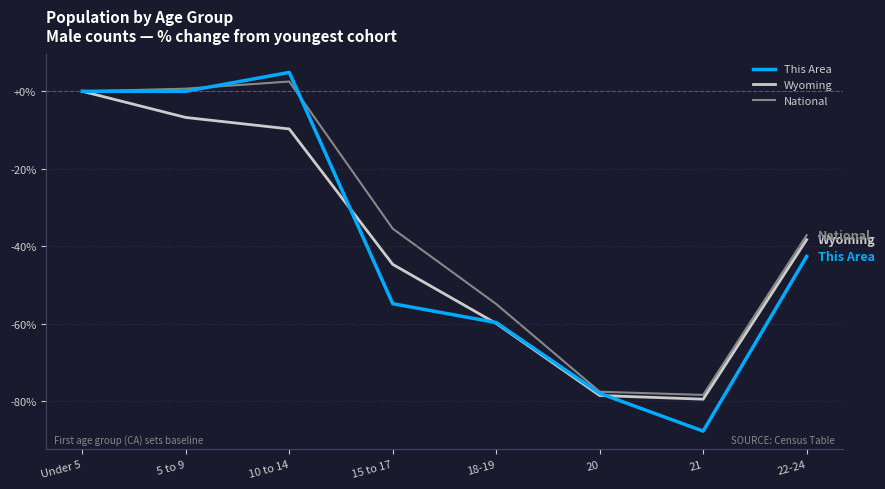

What is the sum of the Wyoming values at 10 to 14 and 18-19?

-69.7